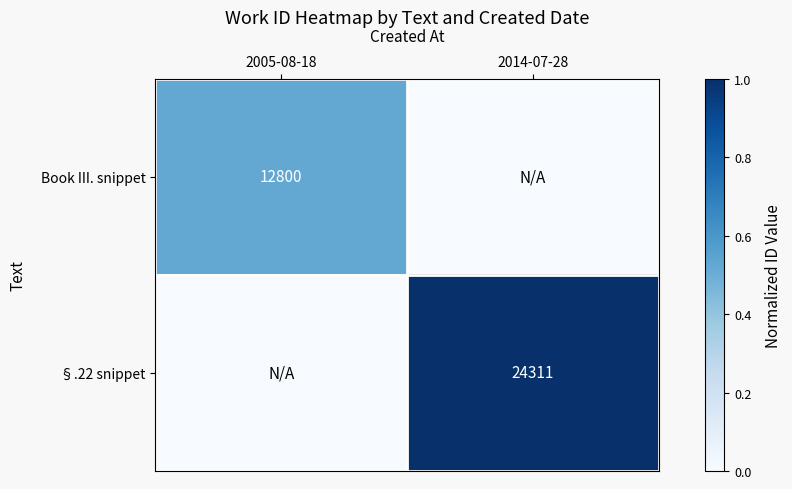

Is the value of Book III. snippet at 2005-08-18 greater than the value of §.22 snippet at 2014-07-28?

No